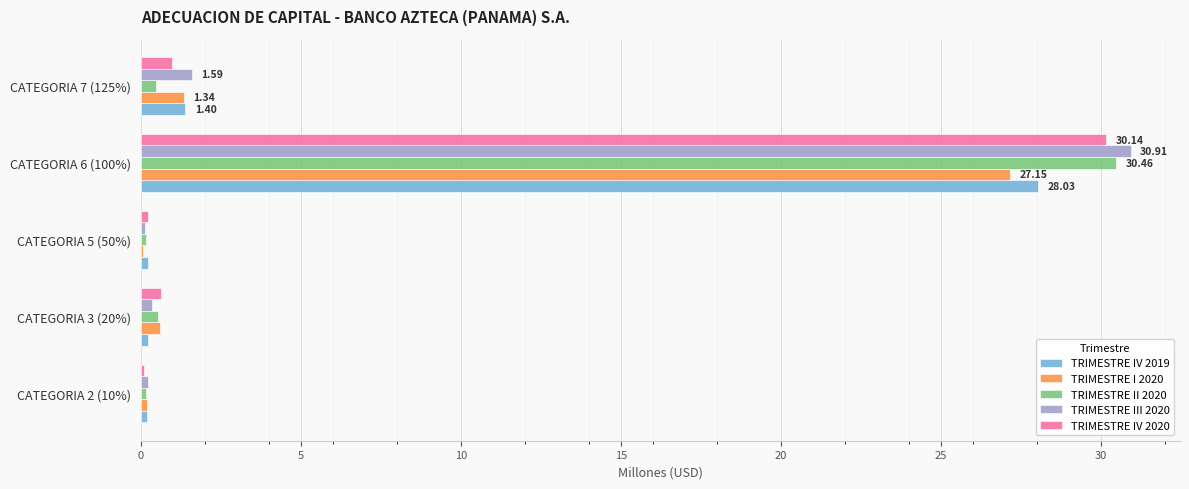

At which category is the sum across all series the highest?

CATEGORIA 6 (100%)